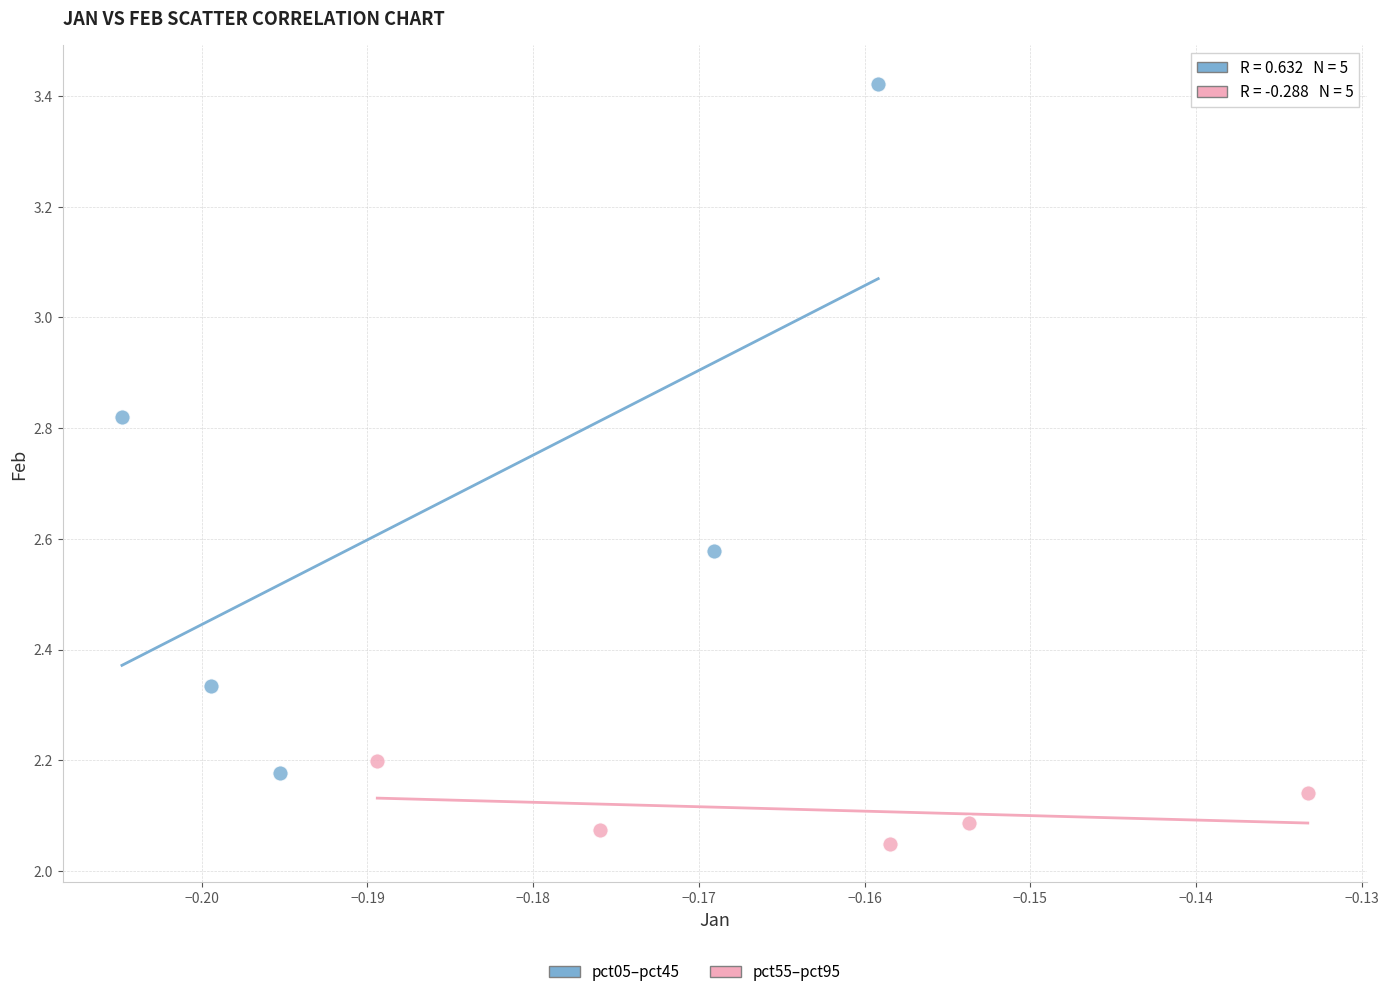

Which series reaches the minimum Y coordinate?

pct55–pct95